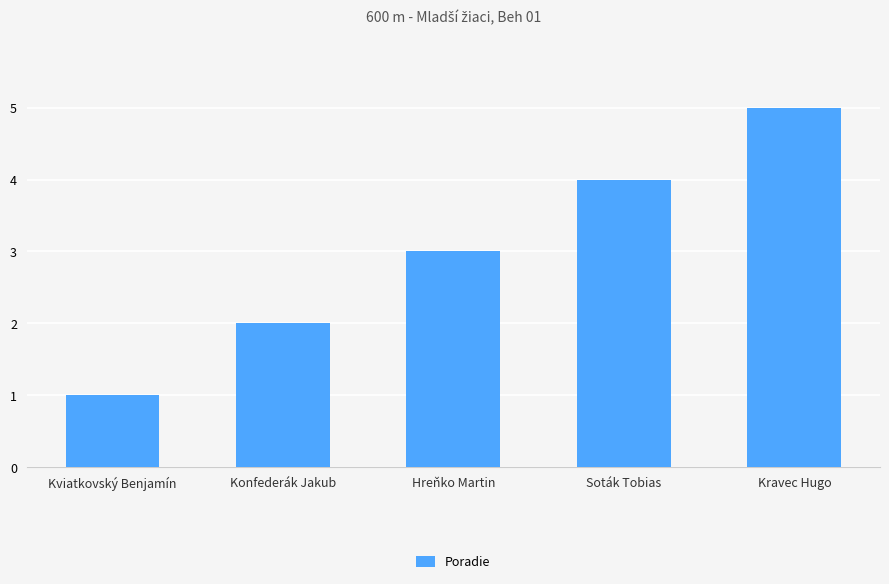

Reading left to right, what are all the values shown in this chart?

1	2	3	4	5